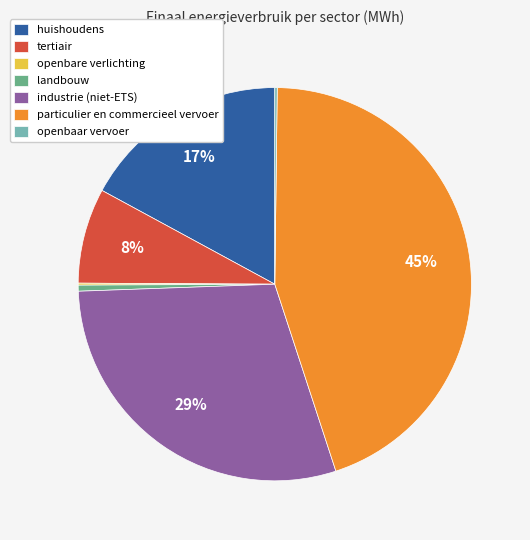

Between huishoudens and landbouw, which is larger?

huishoudens